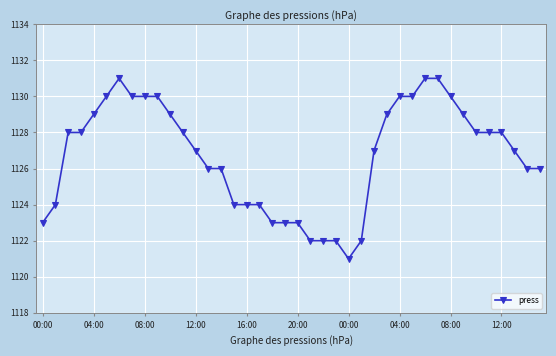

Count the number of data series in this chart.

1